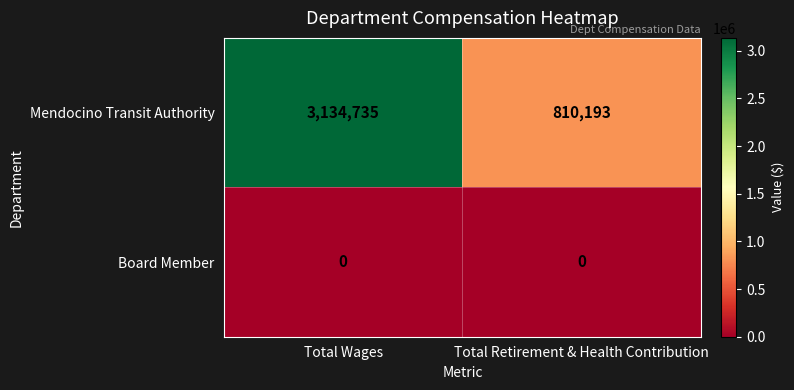

True or false: Mendocino Transit Authority has a value of 1244783 at Total Retirement & Health Contribution.

False